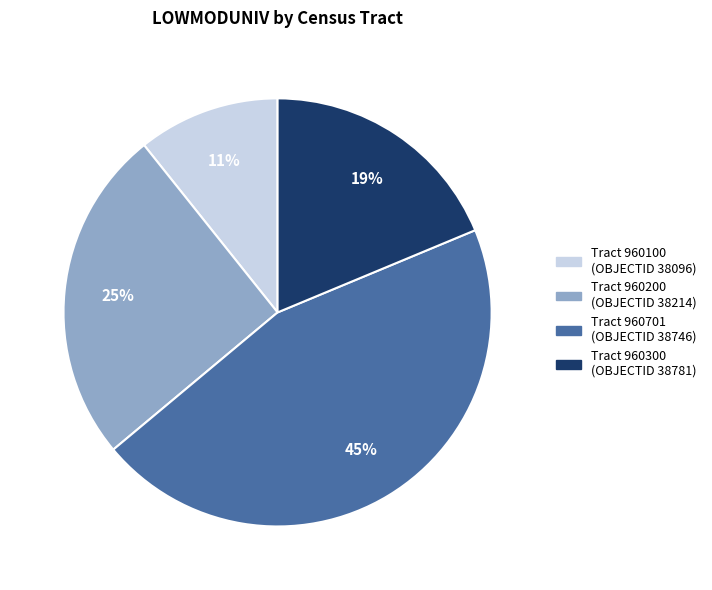

To the nearest percent, what is the average slice percentage?

25%